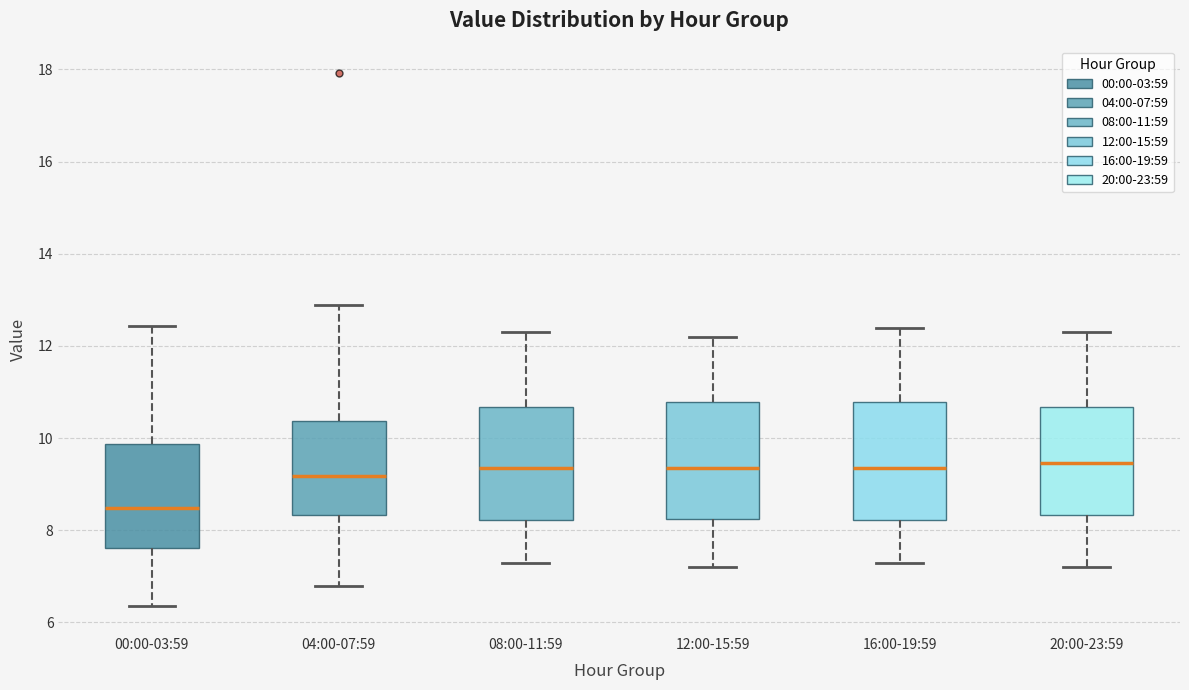

Reading left to right, transcribe this box plot: for each box, give where its median line is, the range the box spans, and where its two whiskers end, as read against the y-axis. The values are not printed on the chart, so give them approximately, as read against the axis.

00:00-03:59: median 8.4, box 7.6 to 9.8, whiskers 6.4 to 12.4
04:00-07:59: median 9.2, box 8.4 to 10.4, whiskers 6.8 to 12.8
08:00-11:59: median 9.4, box 8.2 to 10.6, whiskers 7.4 to 12.4
12:00-15:59: median 9.4, box 8.2 to 10.8, whiskers 7.2 to 12.2
16:00-19:59: median 9.4, box 8.2 to 10.8, whiskers 7.4 to 12.4
20:00-23:59: median 9.4, box 8.4 to 10.6, whiskers 7.2 to 12.4